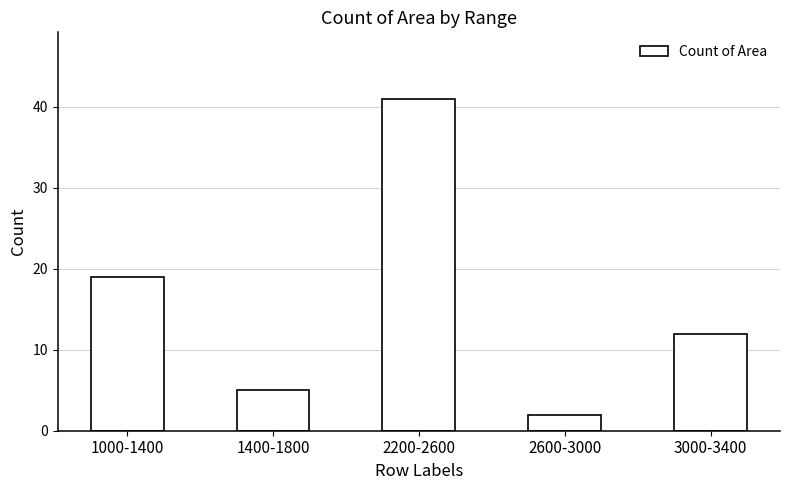

What position from the left is 1400-1800?

2